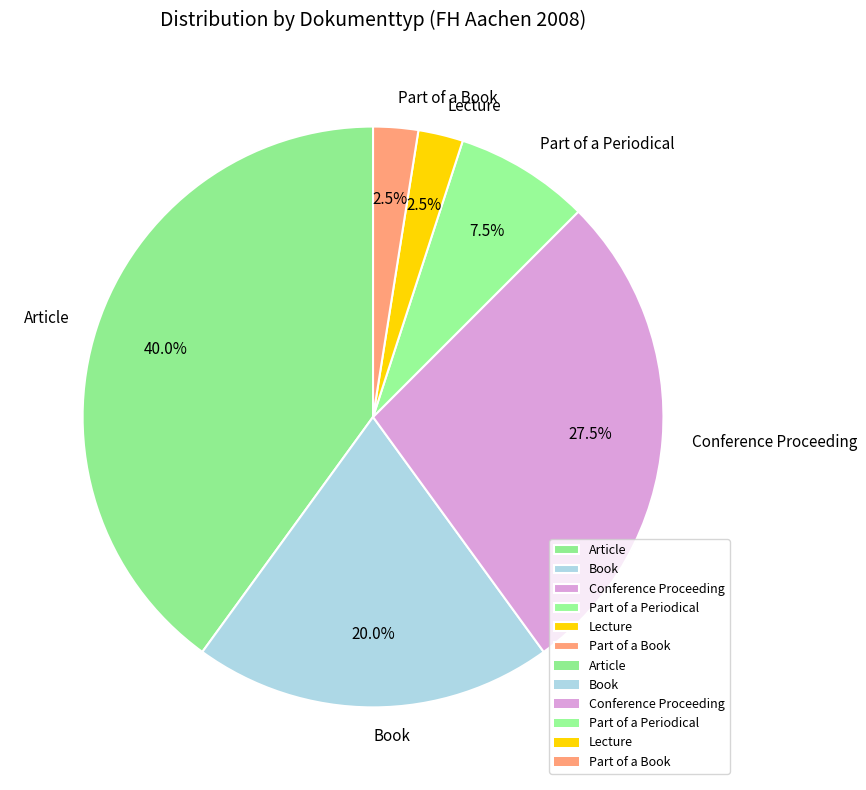

Which has a higher value, Book or Part of a Periodical?

Book